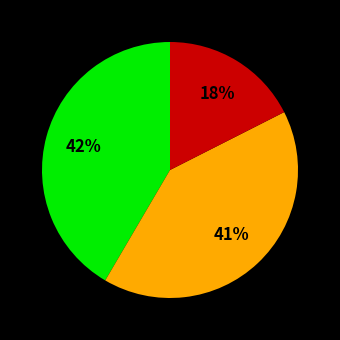

To the nearest percent, what is the average slice percentage?

33%